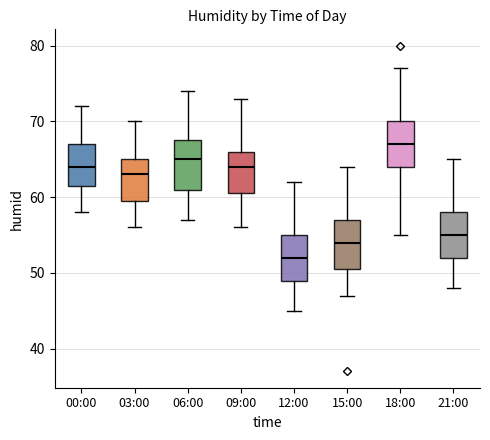

Which box has the lowest median line?

12:00